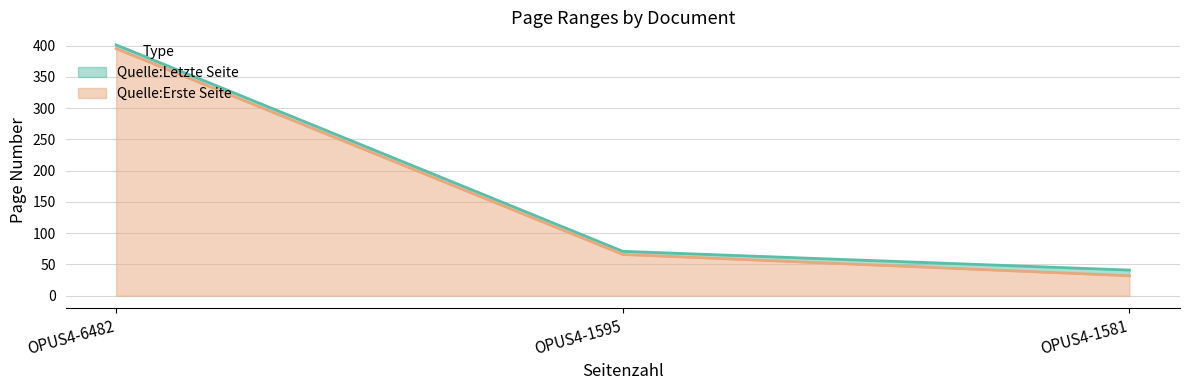

Reading left to right, transcribe all the data shown in this chart.

Quelle:Erste Seite: 395	66	32
Quelle:Letzte Seite: 401	71	41